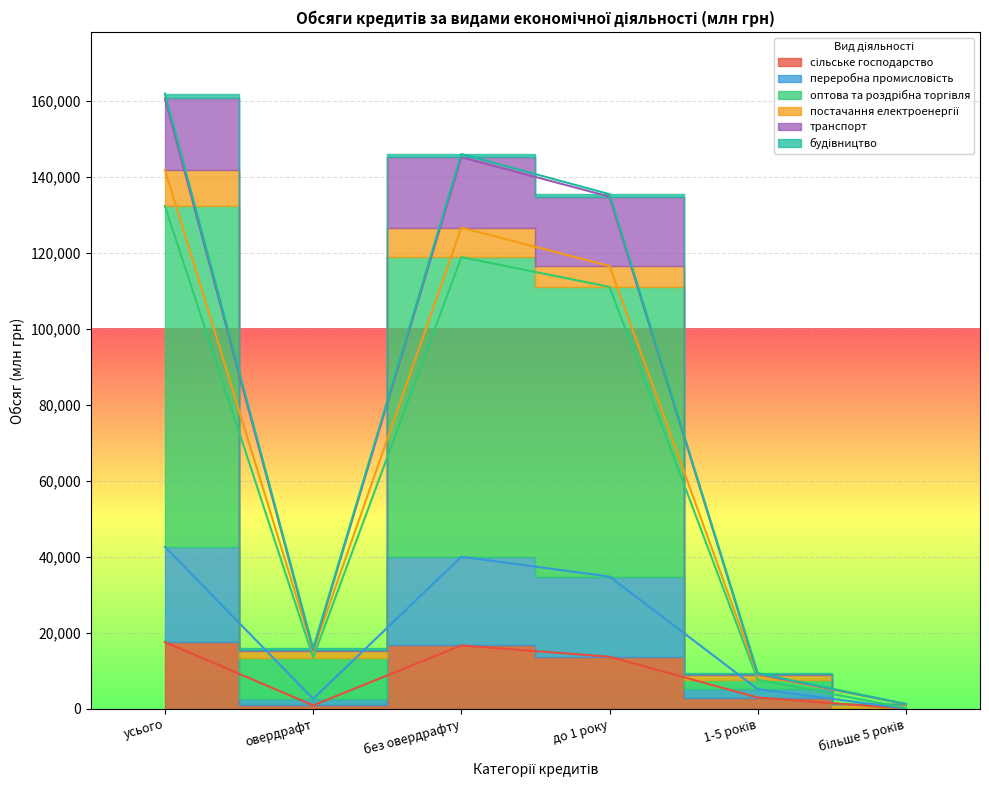

What position from the left is овердрафт?

2